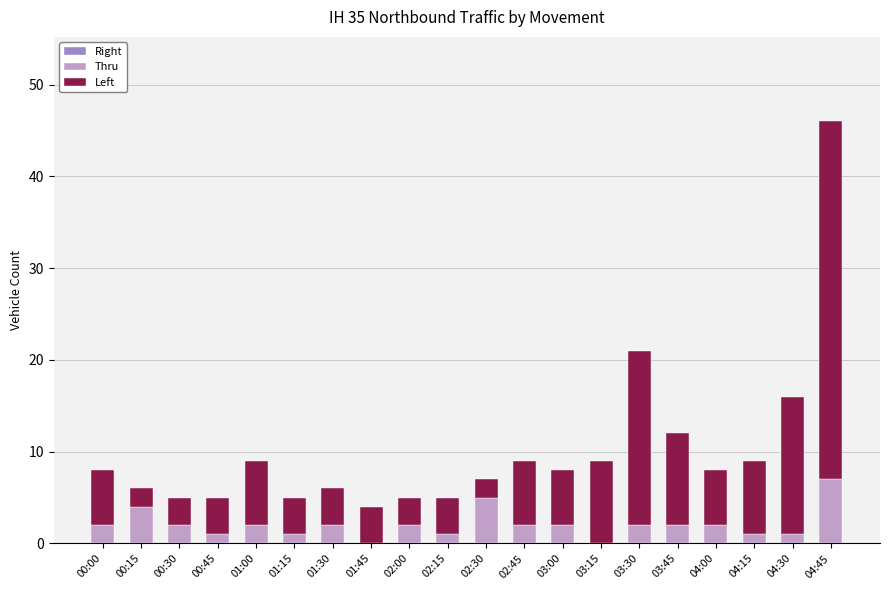

The Thru series shows 0 at 01:45. True or false?

True